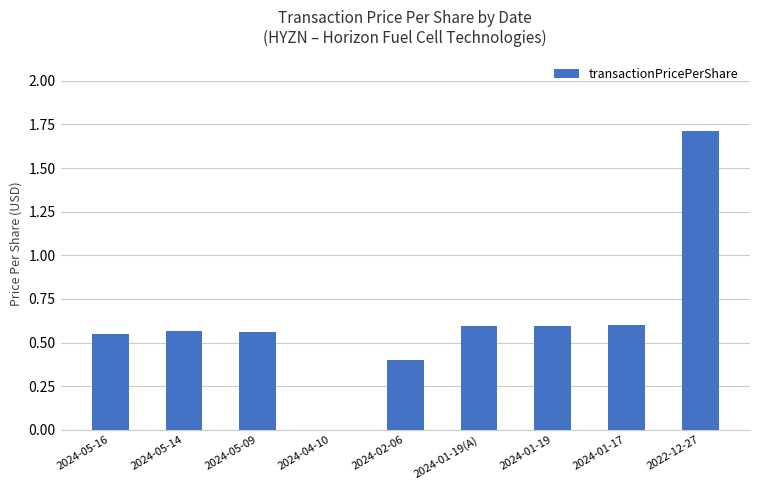

The value at 2024-01-17 is 0.2. True or false?

False